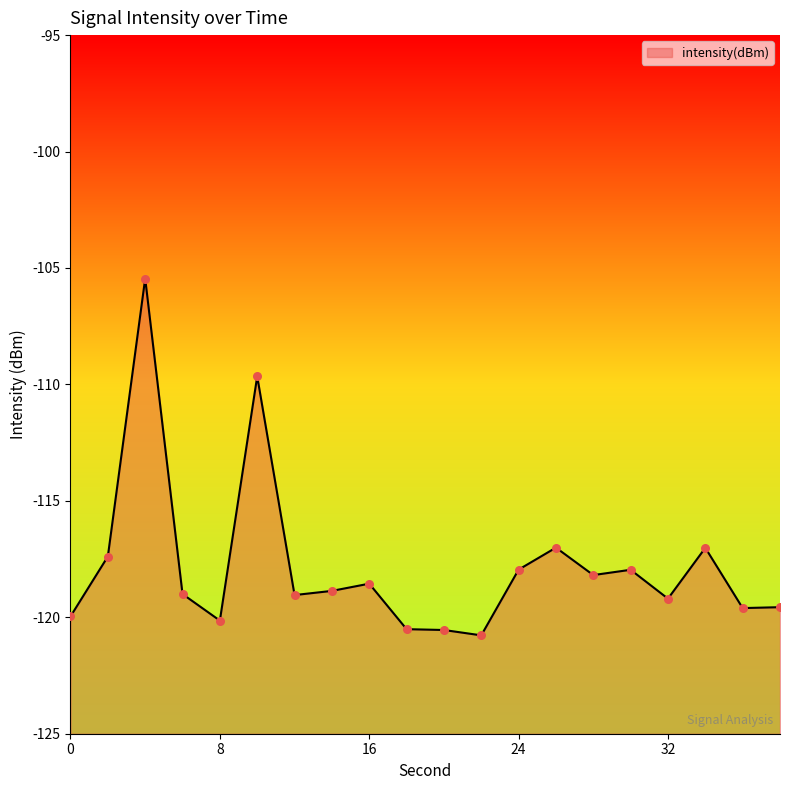

What is the change in value from 0 to 26?

+3.0